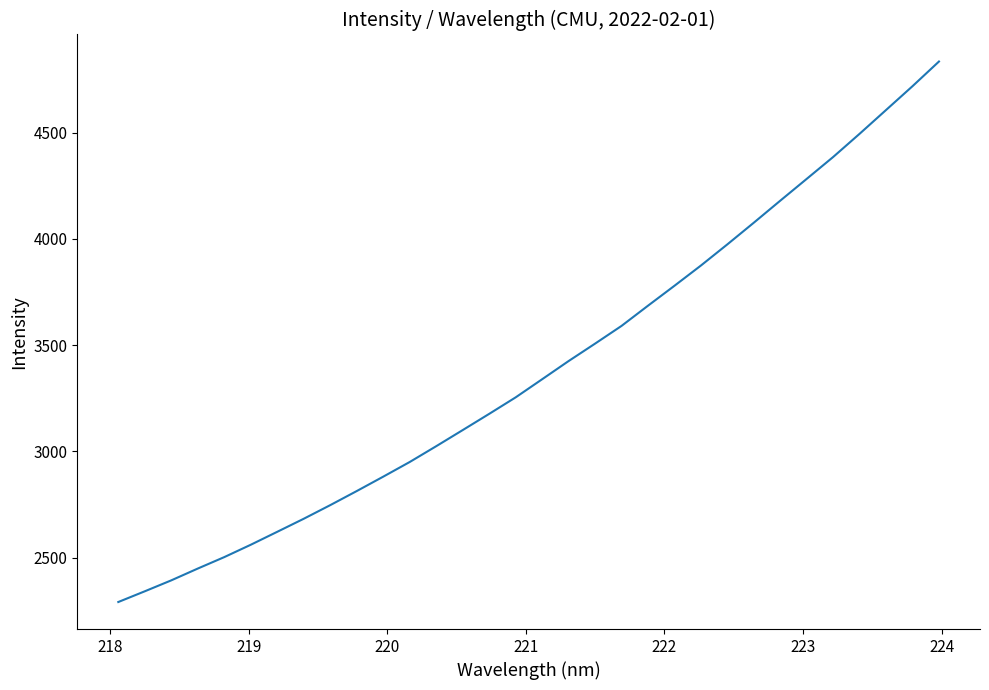

What is the difference between the maximum and minimum values?

2543.4